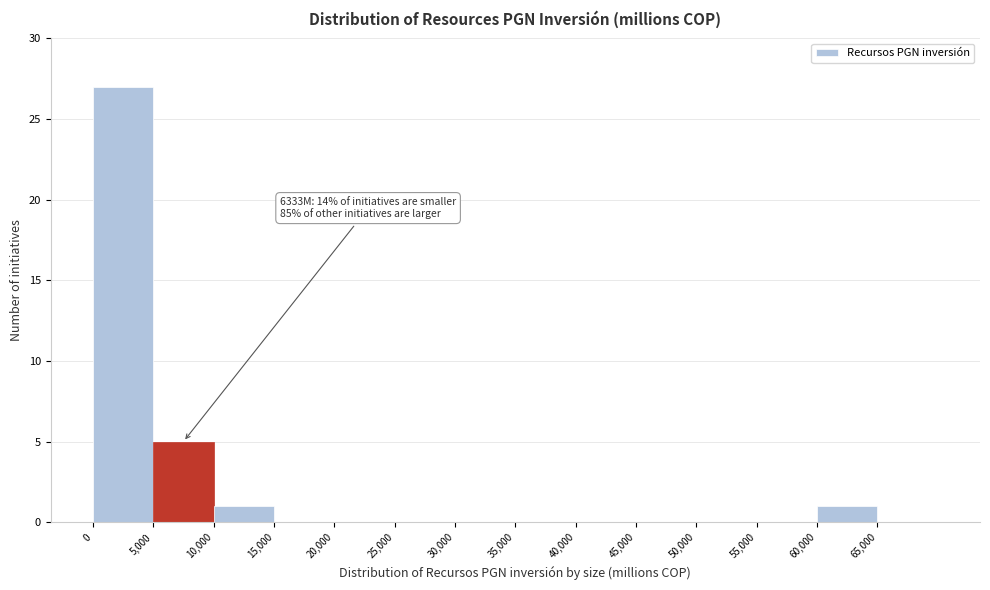

Which range on the x-axis has the tallest bar?

0 to 5000